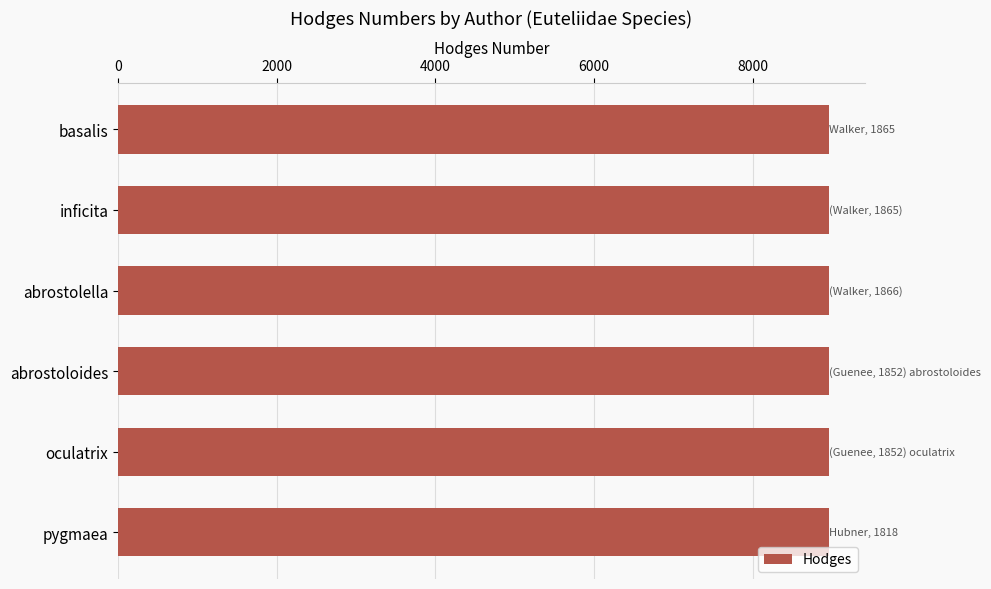

The chart shows a value of 8959.1 at abrostolella. True or false?

True